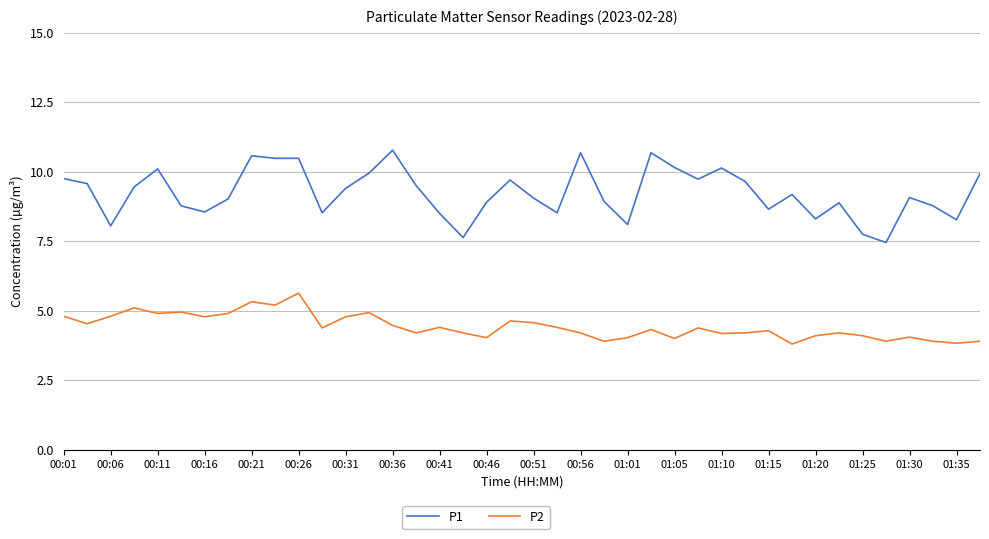

Rank the series by their maximum value, from lowest to highest.

P2, P1